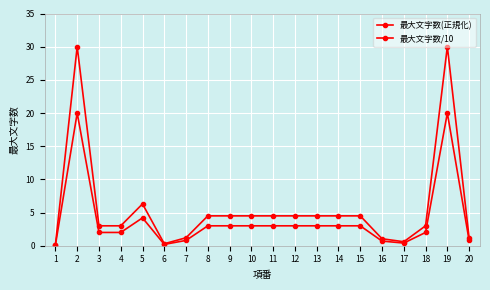

True or false: 最大文字数/10 and 最大文字数(正規化) cross at least once.

False